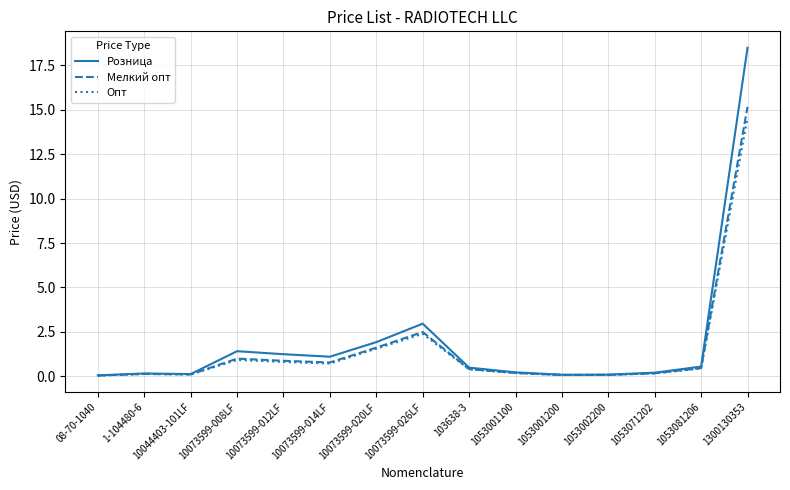

The Розница series shows 0.2 at 1053001100. True or false?

True